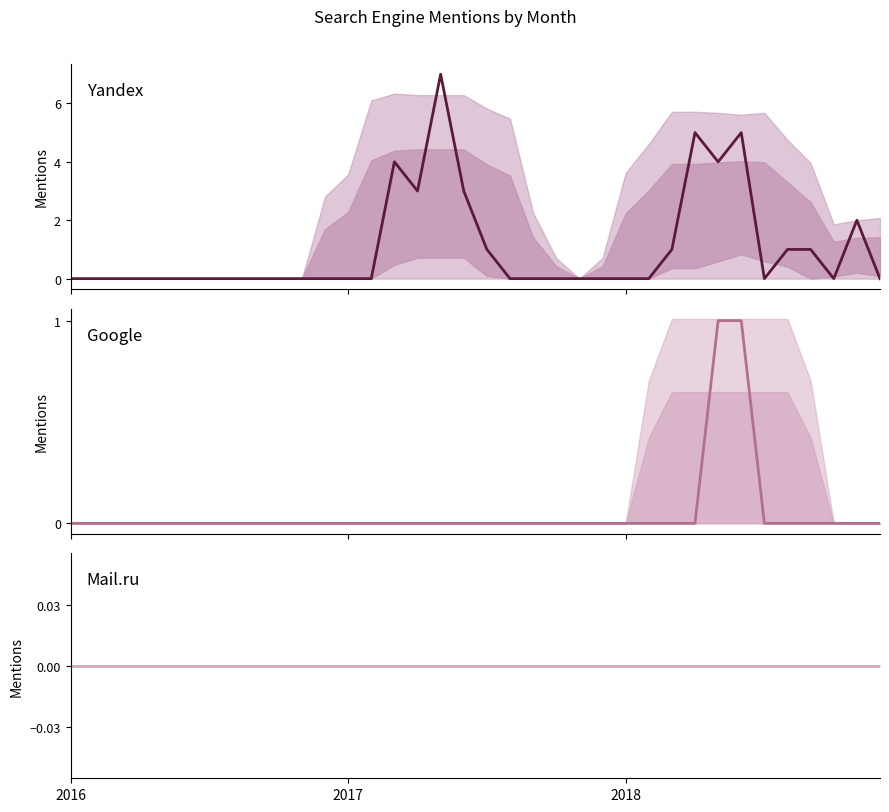

What is the sum of all Yandex values?

37